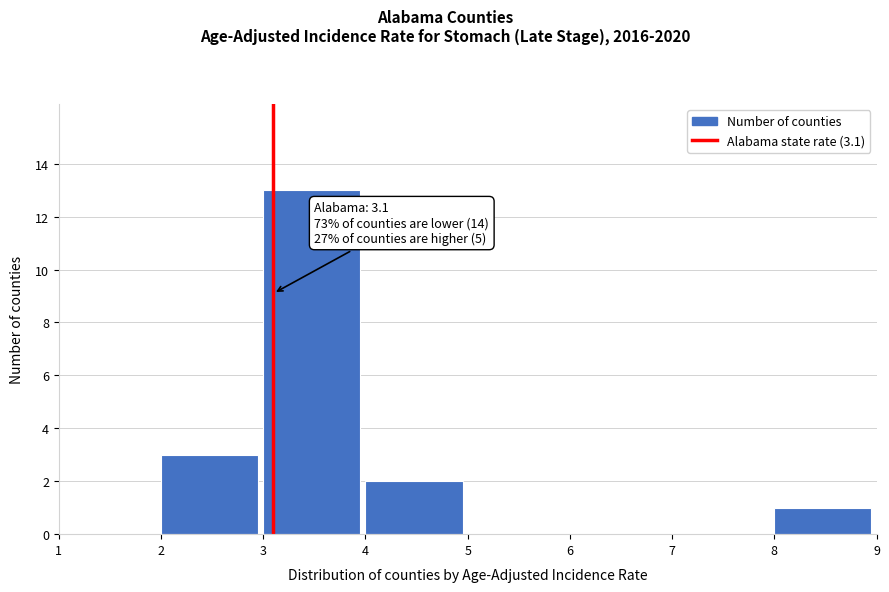

Which range on the x-axis has the tallest bar?

3 to 4